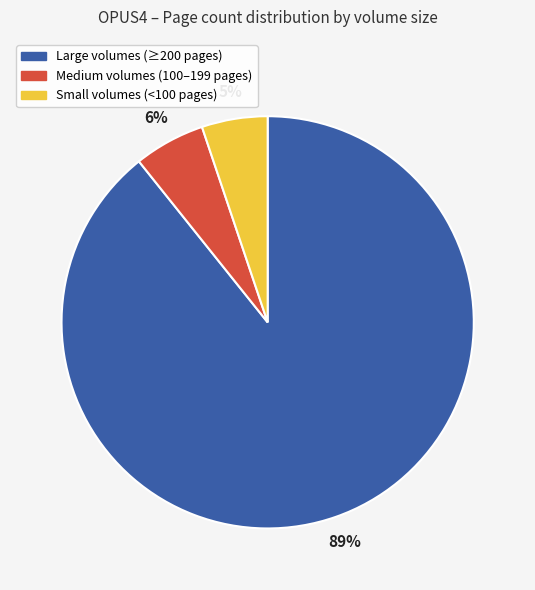

Is there a majority slice in this chart?

Yes